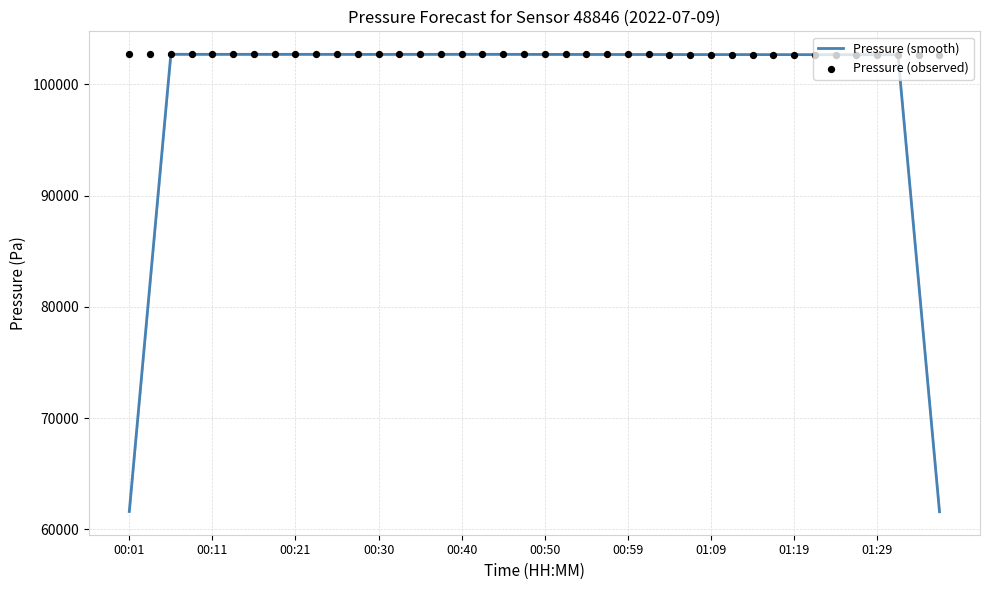

Is the value of Pressure (smooth) at 15 greater than the value of Pressure (observed) at 27?

Yes